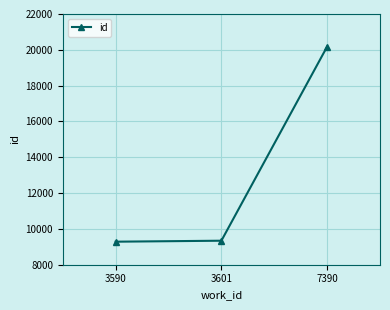

Approximately how many times larger is the value at 3601 compared to 3590?

1.0